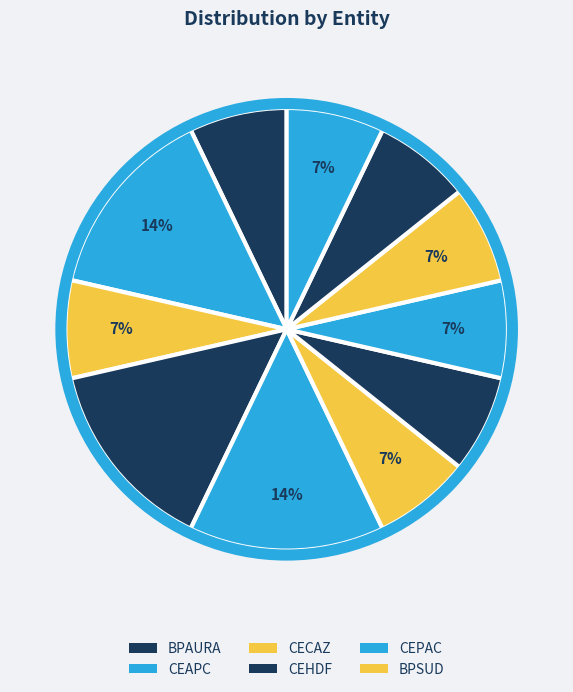

Count the number of slices in the pie.

11